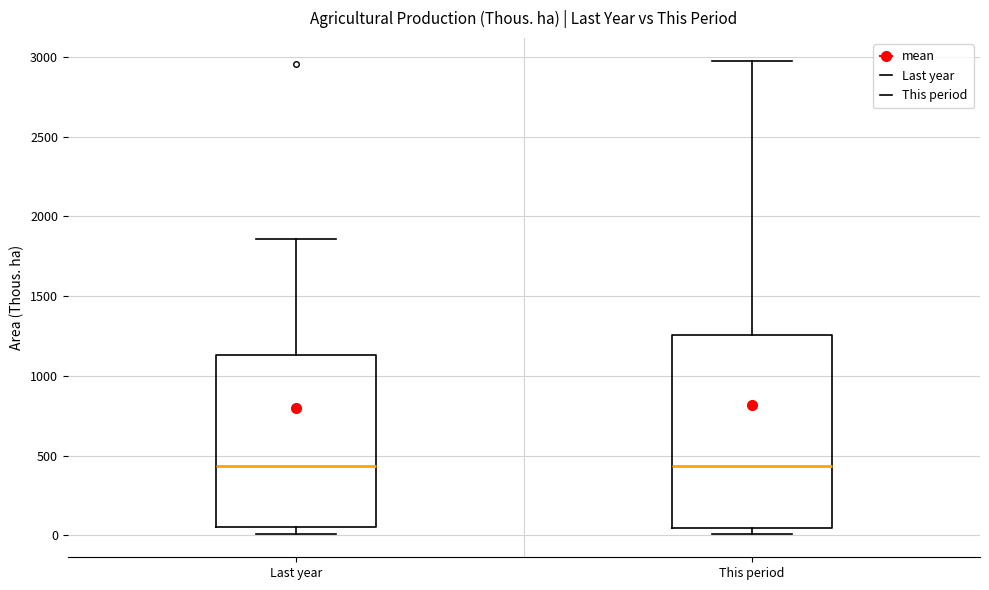

Where is the upper edge of the box for Last year on the y-axis? The values are not printed on the chart, so give them approximately, as read against the axis.

1150